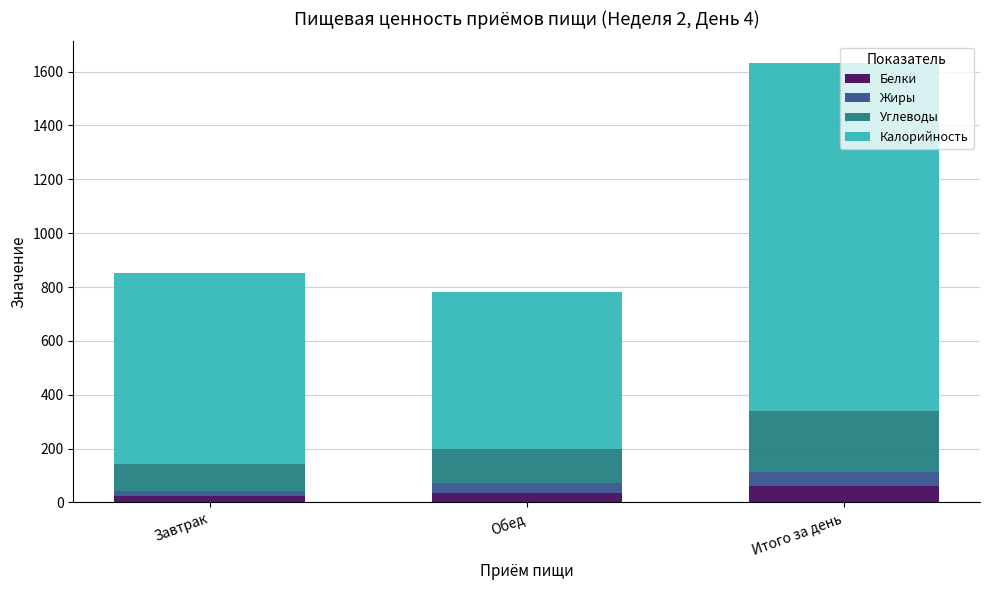

At which category is the sum across all series the highest?

Итого за день